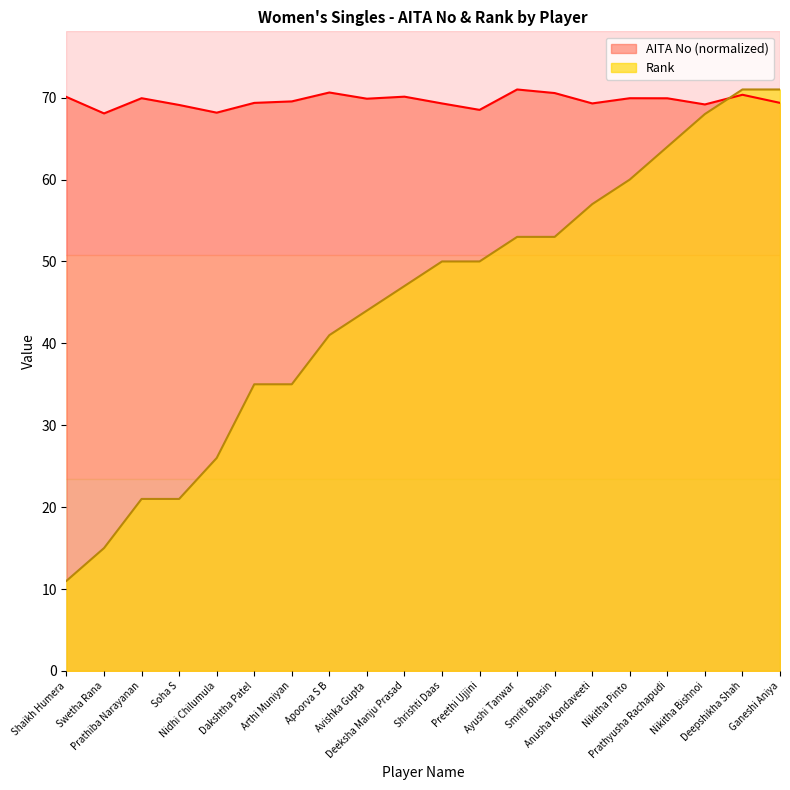

What is the label of the 3rd point from the left?

Prathiba Narayanan